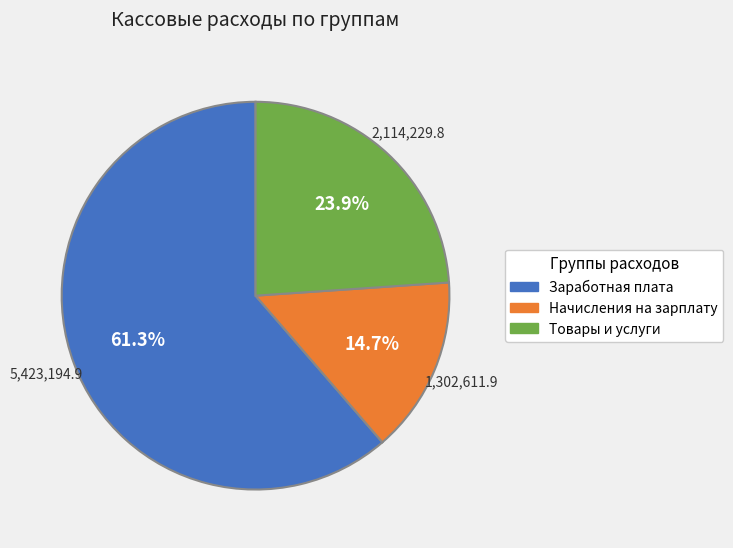

Does any single category account for the majority?

Yes